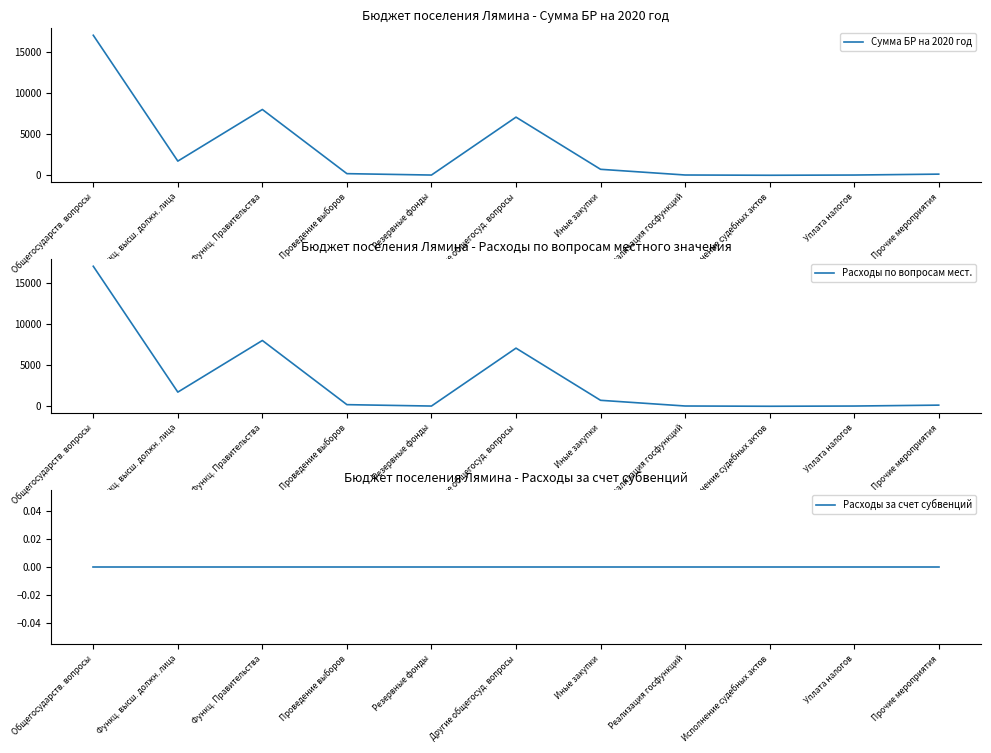

How many values in the Сумма БР на 2020 год series exceed 200?

5